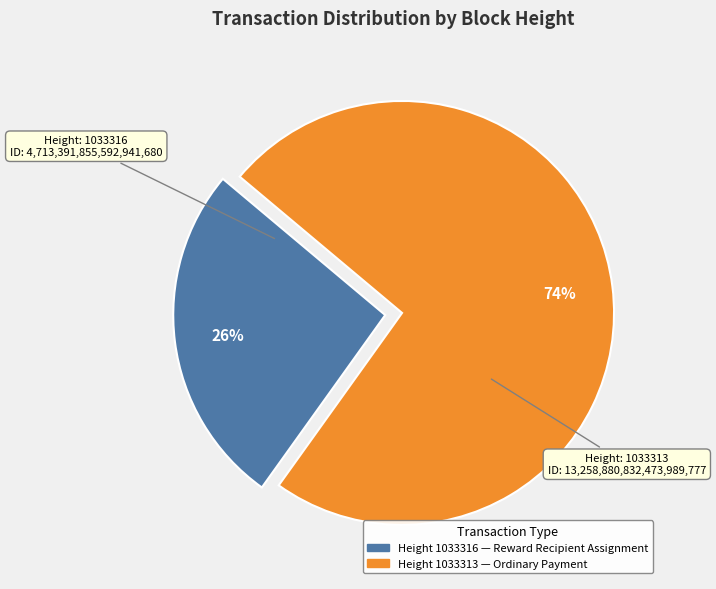

To the nearest percent, what is the average slice percentage?

50%